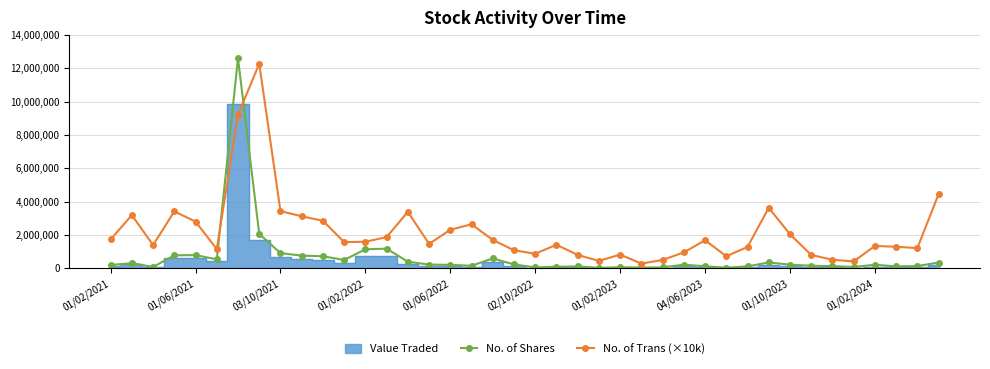

What is the average value of the No. of Trans (×10k) series?

2190000